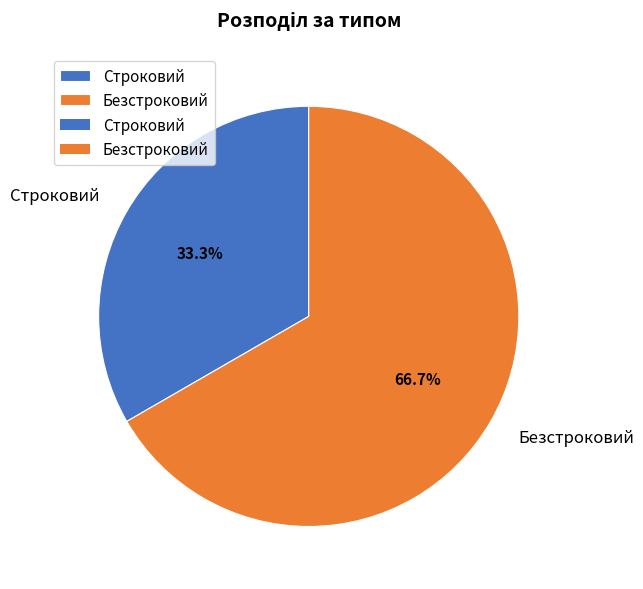

Which slice represents more than half of the pie?

Безстроковий